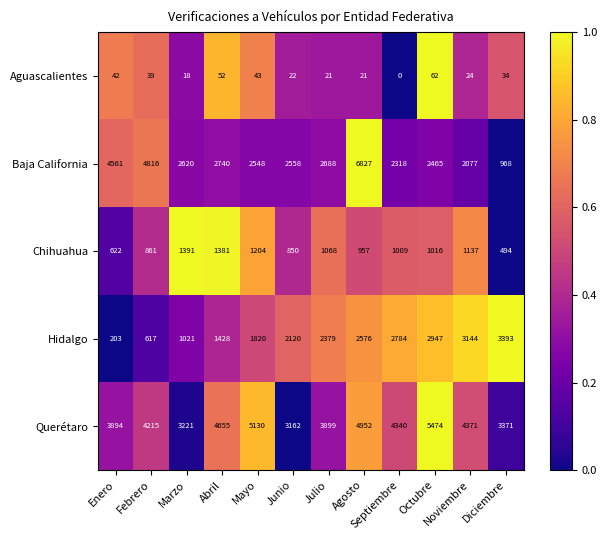

At which label does Hidalgo reach its minimum?

Enero